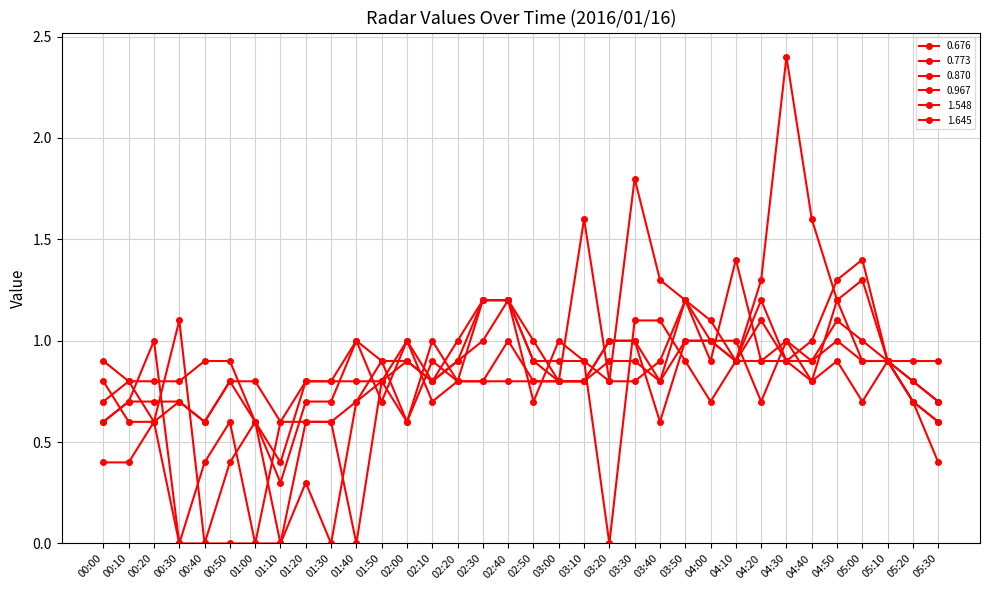

How many intersections are there between 0.967 and 1.645?

6